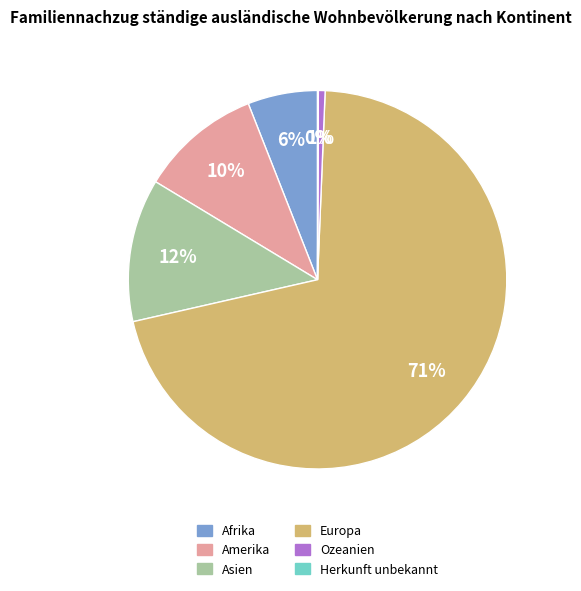

To the nearest percent, what percentage of the pie is Ozeanien?

1%